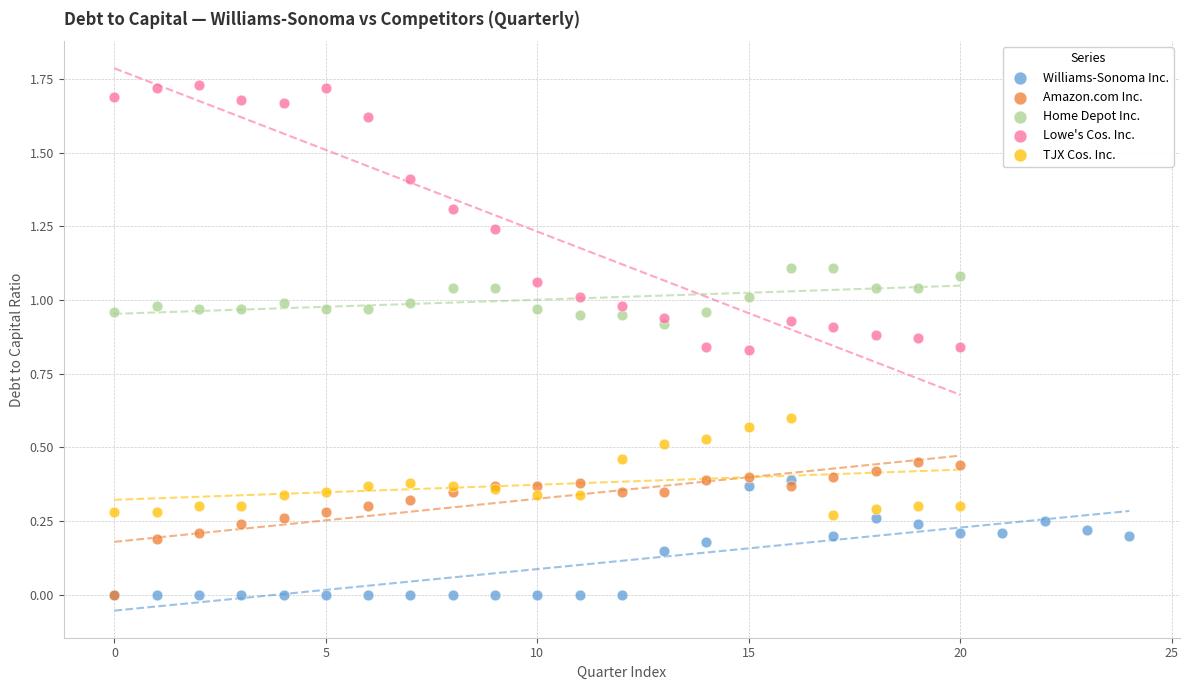

Which series has the largest Y range (max minus min)?

Lowe's Cos. Inc.